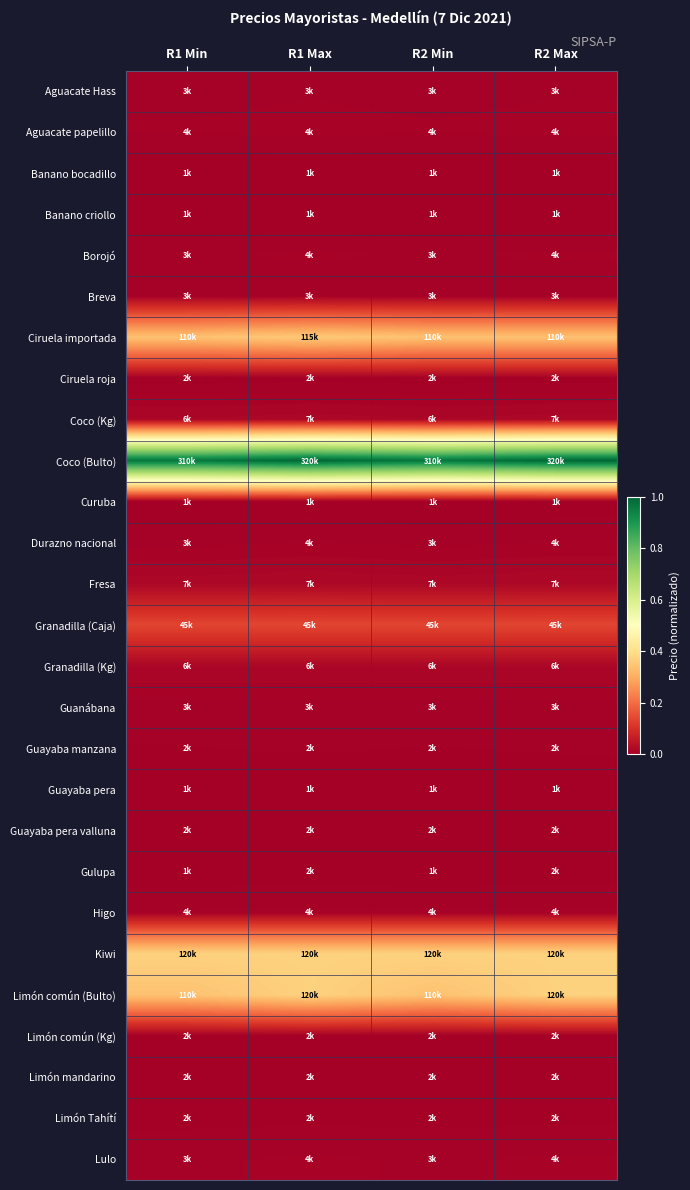

Rank the series at R2 Max from highest to lowest value.

Coco (Bulto), Kiwi, Limón común (Bulto), Ciruela importada, Granadilla (Caja), Fresa, Coco (Kg), Granadilla (Kg), Aguacate papelillo, Borojó, Durazno nacional, Higo, Lulo, Aguacate Hass, Breva, Guanábana, Guayaba manzana, Guayaba pera valluna, Limón Tahítí, Ciruela roja, Limón mandarino, Gulupa, Limón común (Kg), Curuba, Guayaba pera, Banano bocadillo, Banano criollo